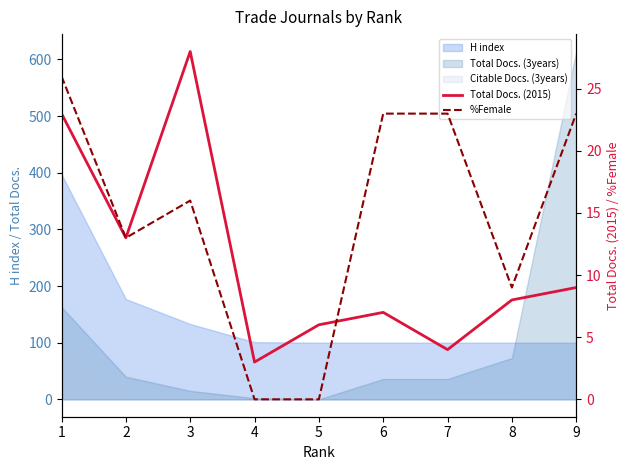

Reading left to right, transcribe all the data shown in this chart.

Total Docs. (2015): 1=23	2=13	3=28	4=3	5=6	6=7	7=4	8=8	9=9
%Female: 1=26	2=13	3=16	4=0	5=0	6=23	7=23	8=9	9=23